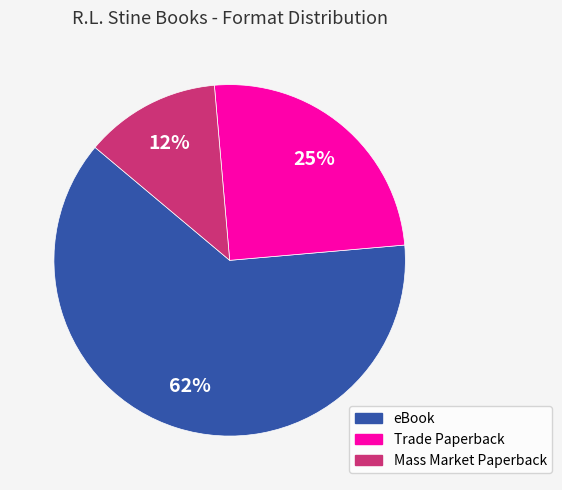

What percentage is the Trade Paperback slice, to the nearest percent?

25%